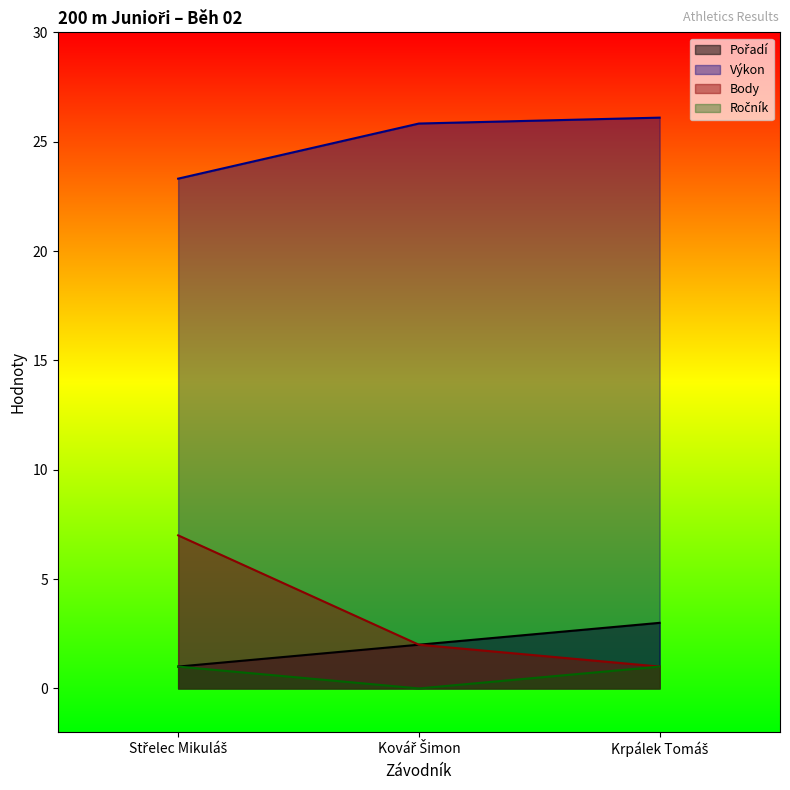

At which label does Výkon reach its minimum?

Střelec Mikuláš